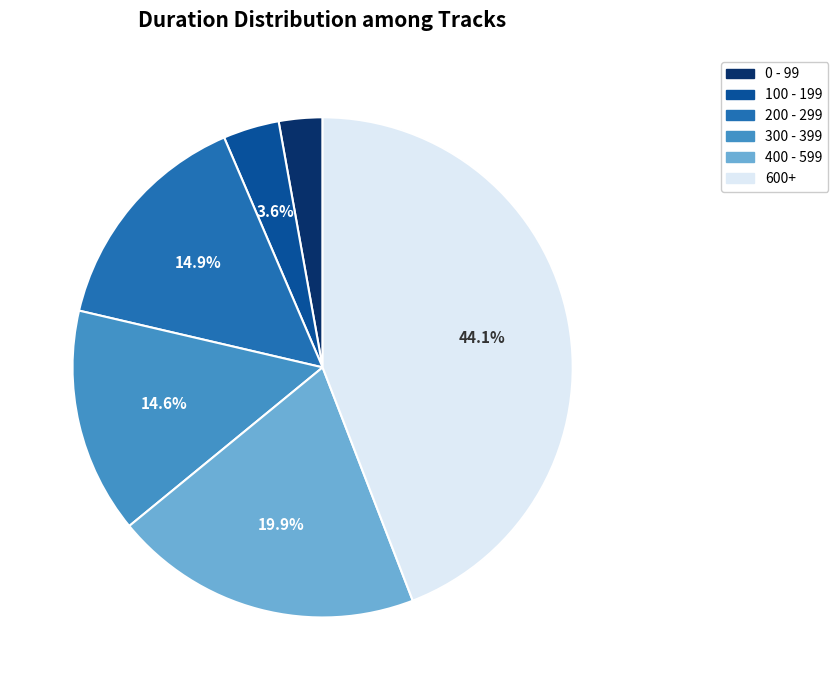

Is there a majority slice in this chart?

No